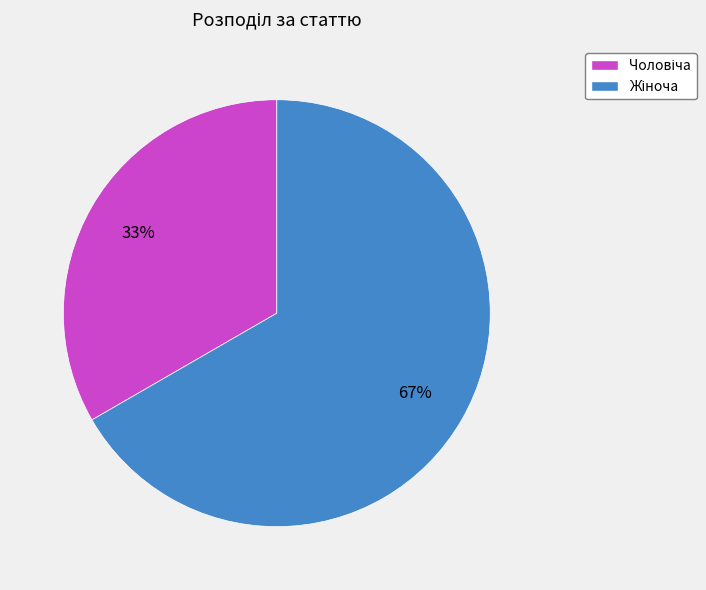

To the nearest percent, what is the average slice percentage?

50%